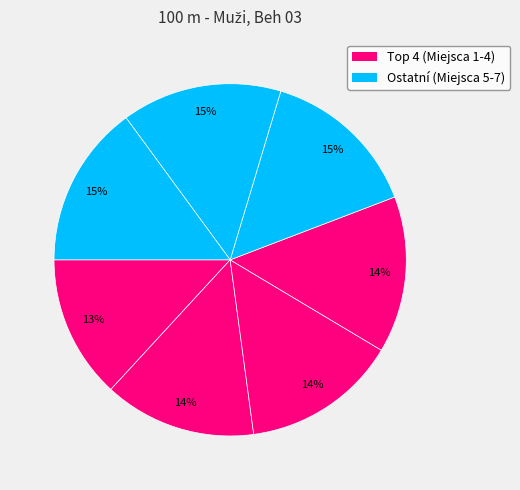

How many slices are in this pie chart?

7